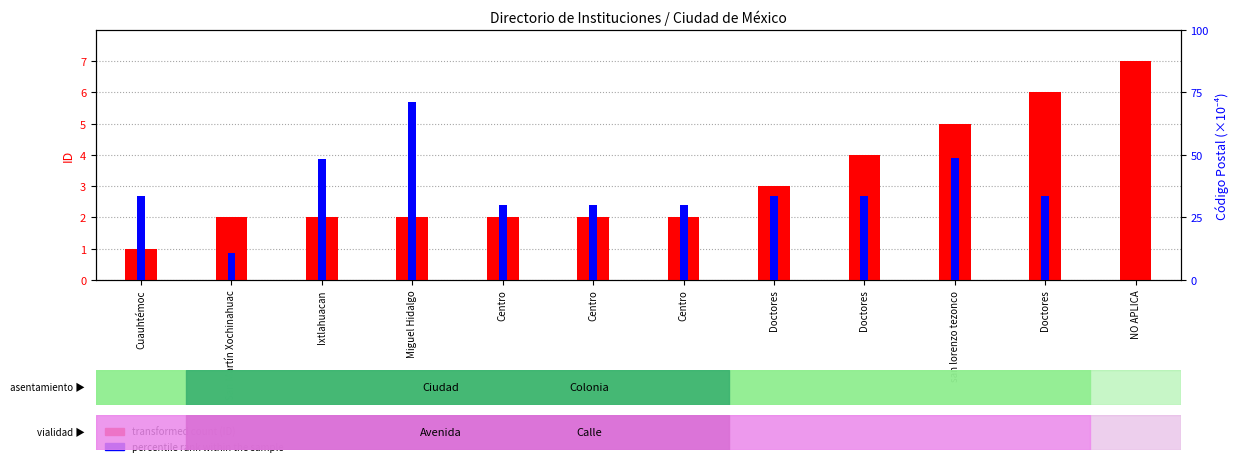

The value of percentile rank within the sample at Cuauhtémoc is 0.3. True or false?

False